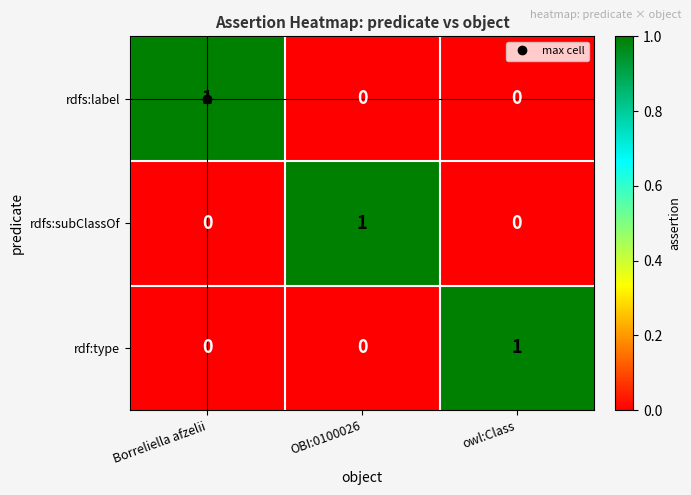

Count the rdf:type values in the range 0 to 1.

3